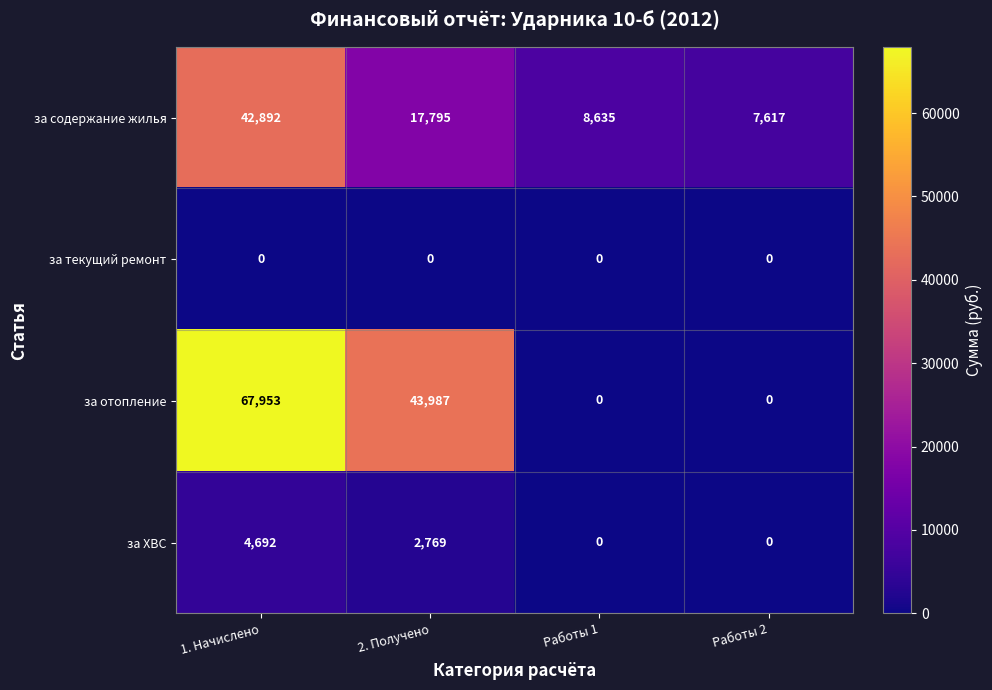

Between Работы 1 and Работы 2, which series saw the biggest shift?

за содержание жилья